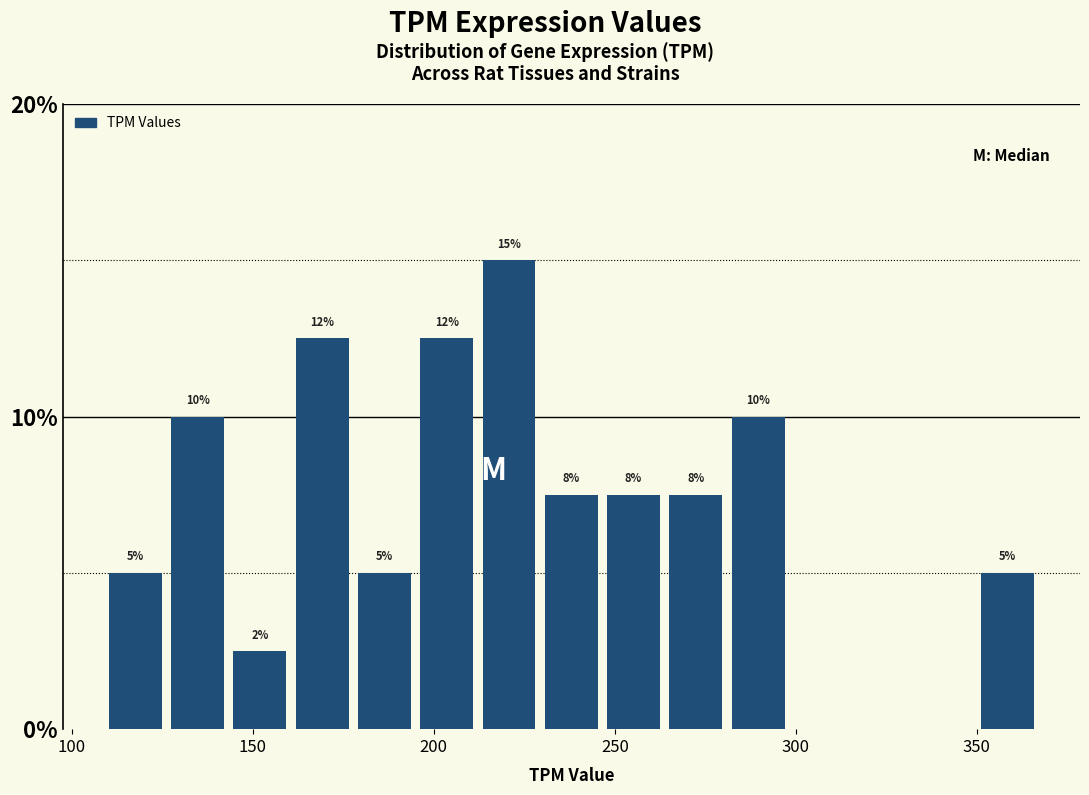

Around what value on the x-axis is the tallest bar? Give the approximate position of its centre, as read against the axis.

220